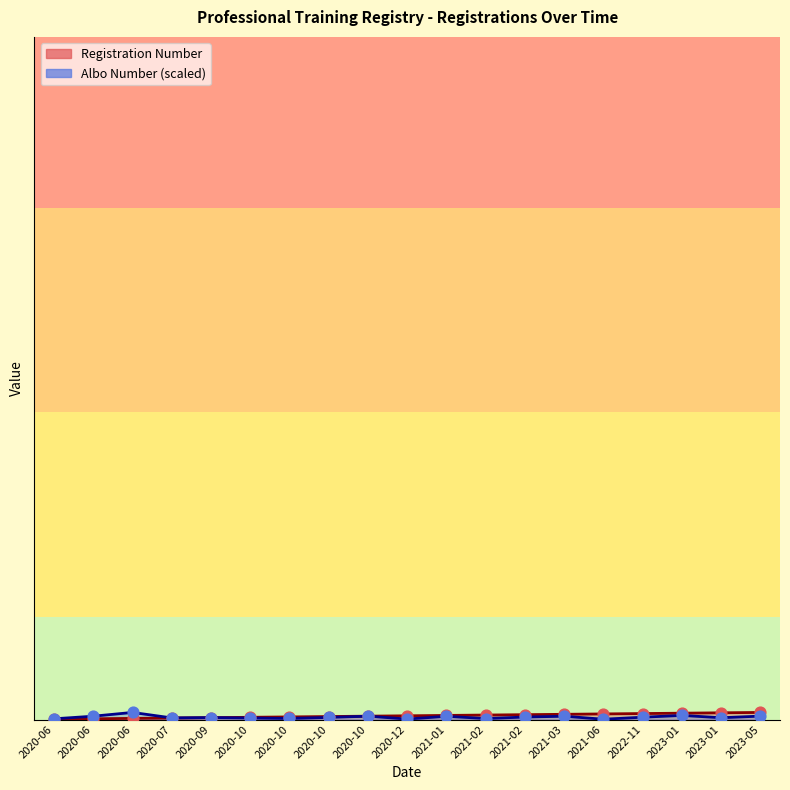

Which series reaches the minimum Y coordinate?

Albo Number